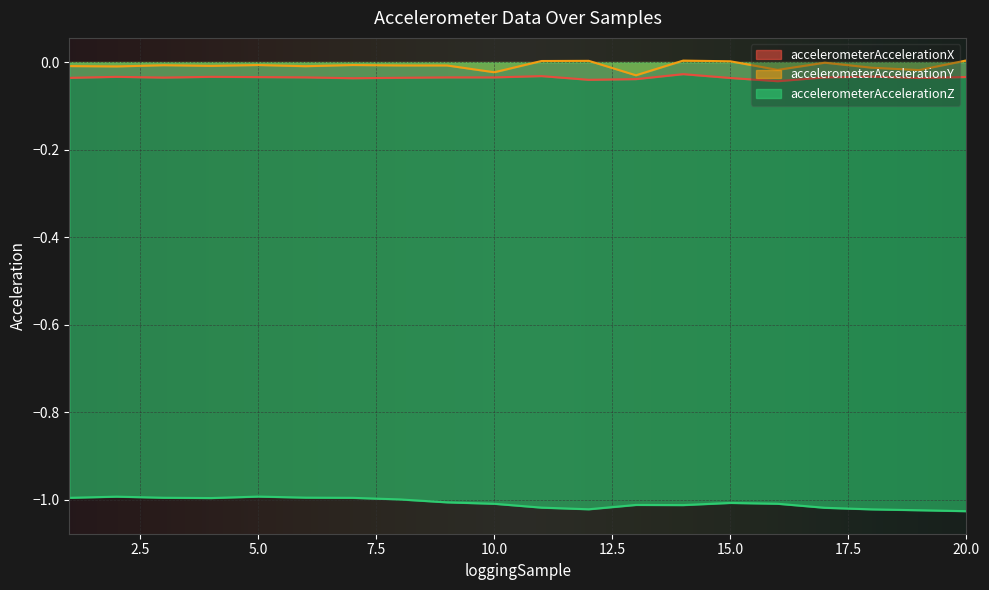

What is the sum of all accelerometerAccelerationY values?

-0.2